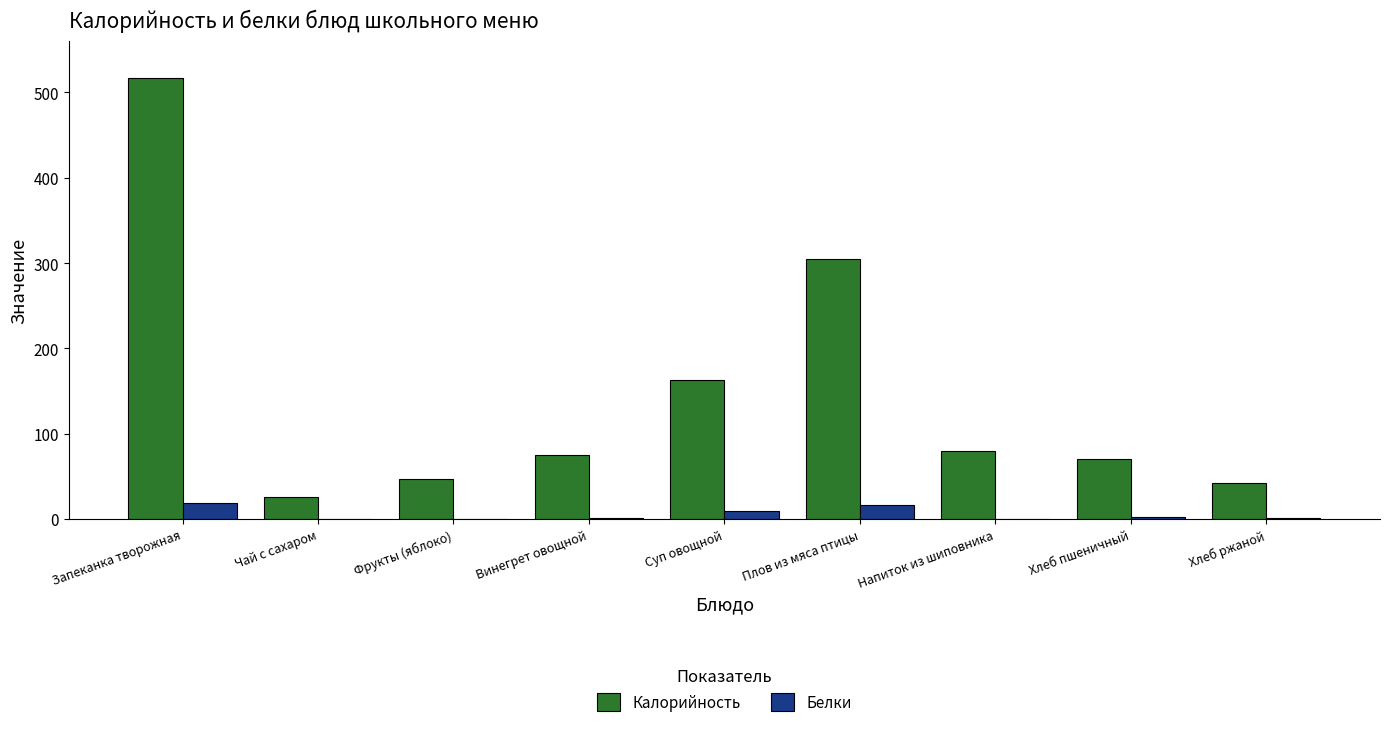

What is the sum of all Калорийность values?

1324.9